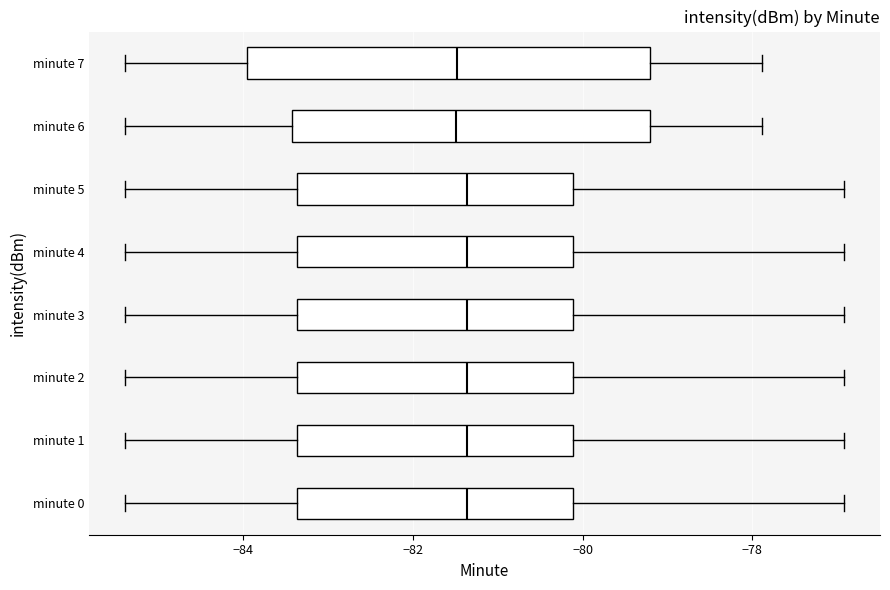

Where does the median line of the box for minute 1 sit on the x-axis? The values are not printed on the chart, so give them approximately, as read against the axis.

-81.4